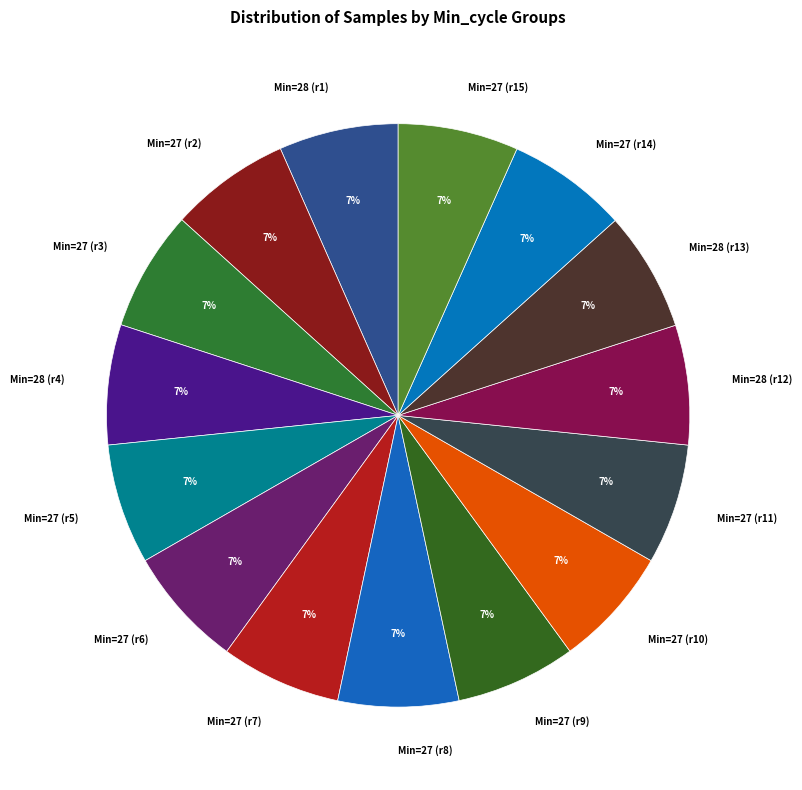

How many segments does this pie chart have?

15